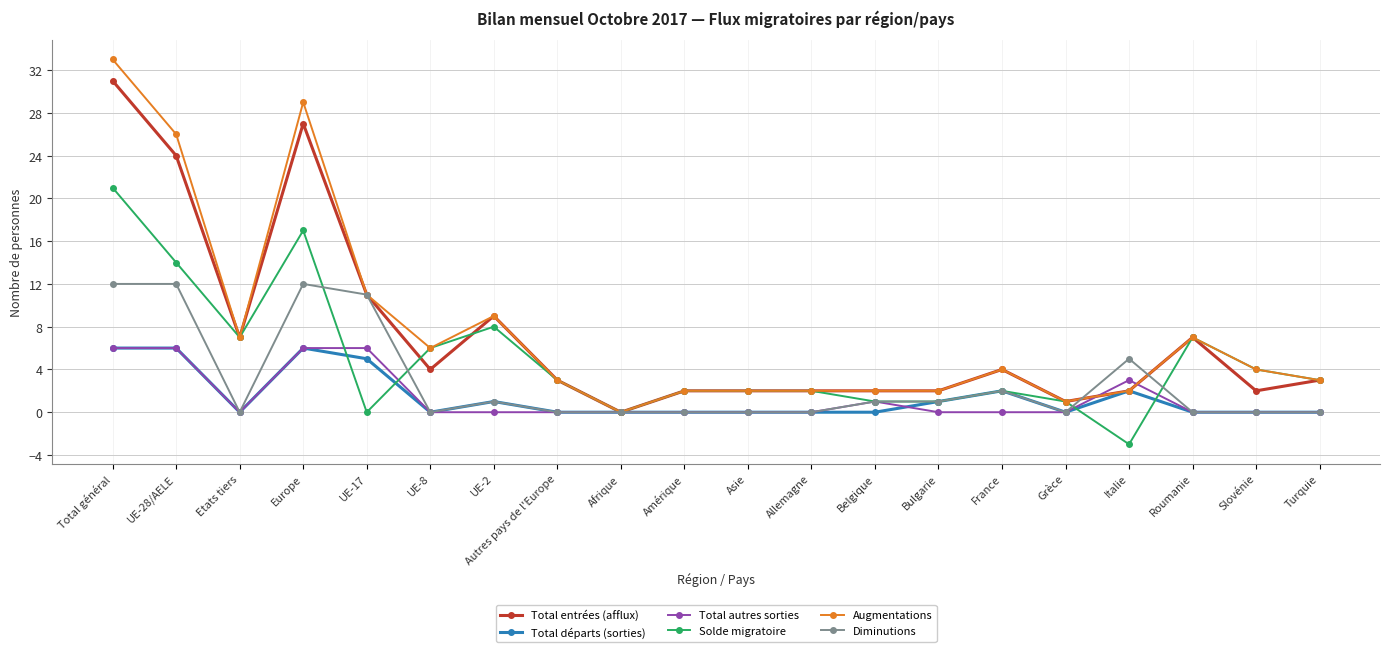

Is this an area chart (filled region under the line)?

No